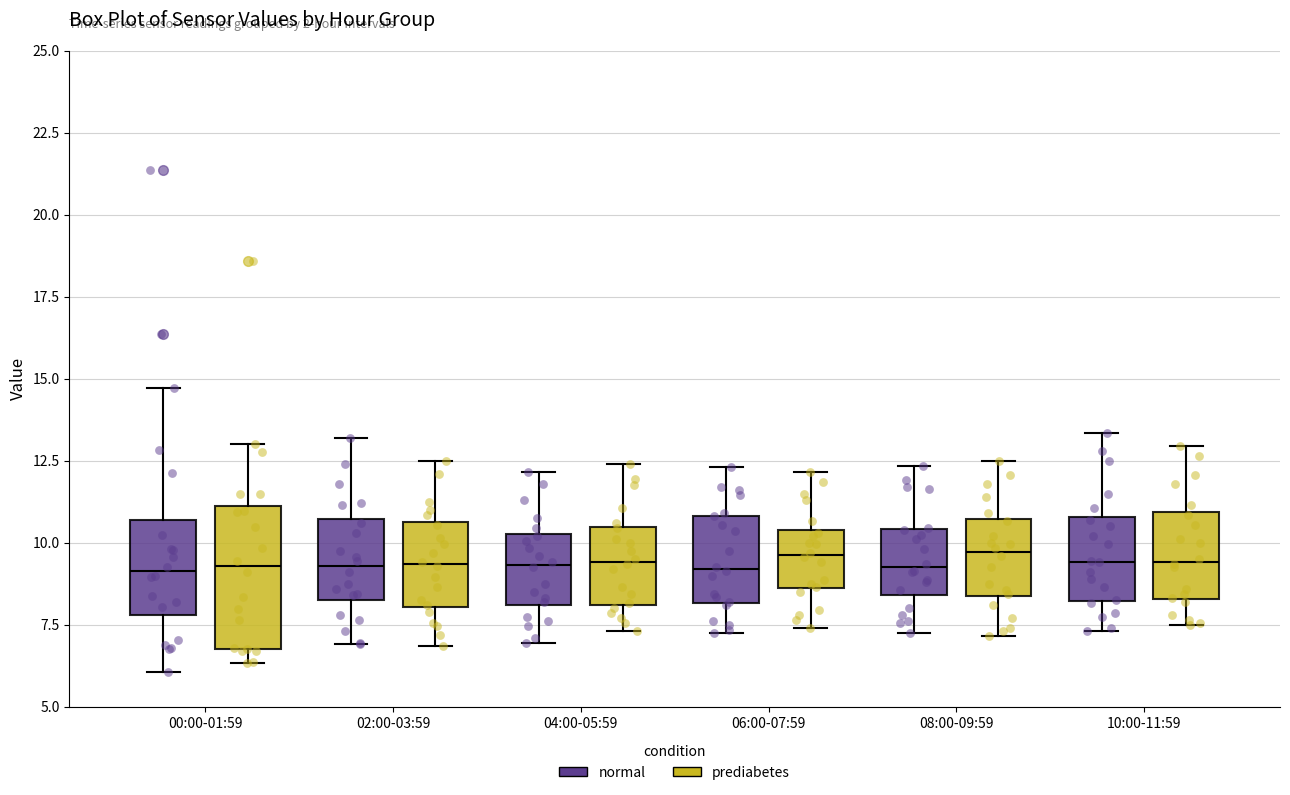

Reading left to right, read every box against the y-axis: the position of its median line, the range the box covers, and the ends of its whiskers. The values are not printed on the chart, so give them approximately, as read against the axis.

00:00-01:59 (normal): median 9.0, box 8.0 to 10.5, whiskers 6.0 to 14.5
00:00-01:59 (prediabetes): median 9.5, box 7.0 to 11.0, whiskers 6.5 to 13.0
02:00-03:59 (normal): median 9.5, box 8.5 to 10.5, whiskers 7.0 to 13.0
02:00-03:59 (prediabetes): median 9.5, box 8.0 to 10.5, whiskers 7.0 to 12.5
04:00-05:59 (normal): median 9.5, box 8.0 to 10.5, whiskers 7.0 to 12.0
04:00-05:59 (prediabetes): median 9.5, box 8.0 to 10.5, whiskers 7.5 to 12.5
06:00-07:59 (normal): median 9.0, box 8.0 to 11.0, whiskers 7.5 to 12.5
06:00-07:59 (prediabetes): median 9.5, box 8.5 to 10.5, whiskers 7.5 to 12.0
08:00-09:59 (normal): median 9.5, box 8.5 to 10.5, whiskers 7.5 to 12.5
08:00-09:59 (prediabetes): median 9.5, box 8.5 to 10.5, whiskers 7.0 to 12.5
10:00-11:59 (normal): median 9.5, box 8.0 to 11.0, whiskers 7.5 to 13.5
10:00-11:59 (prediabetes): median 9.5, box 8.5 to 11.0, whiskers 7.5 to 13.0